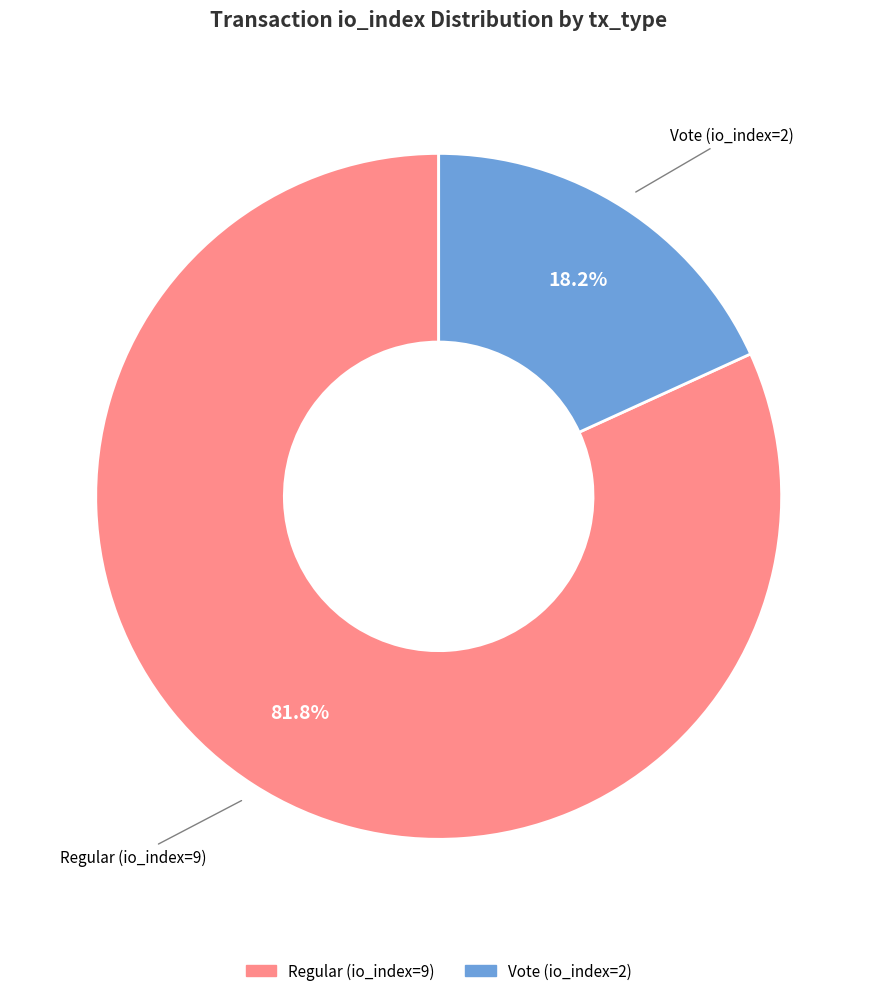

Is it true that Vote (io_index=2) is 18% of the pie?

True